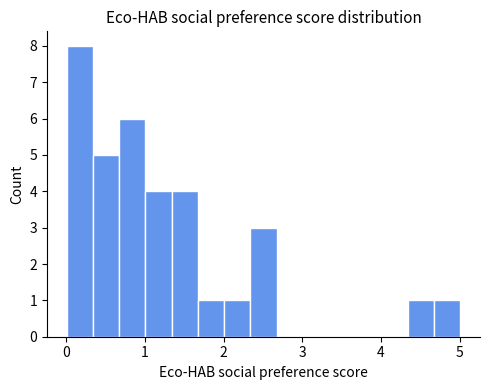

Read against the x-axis, roughly where is the centre of the tallest bar?

0.2